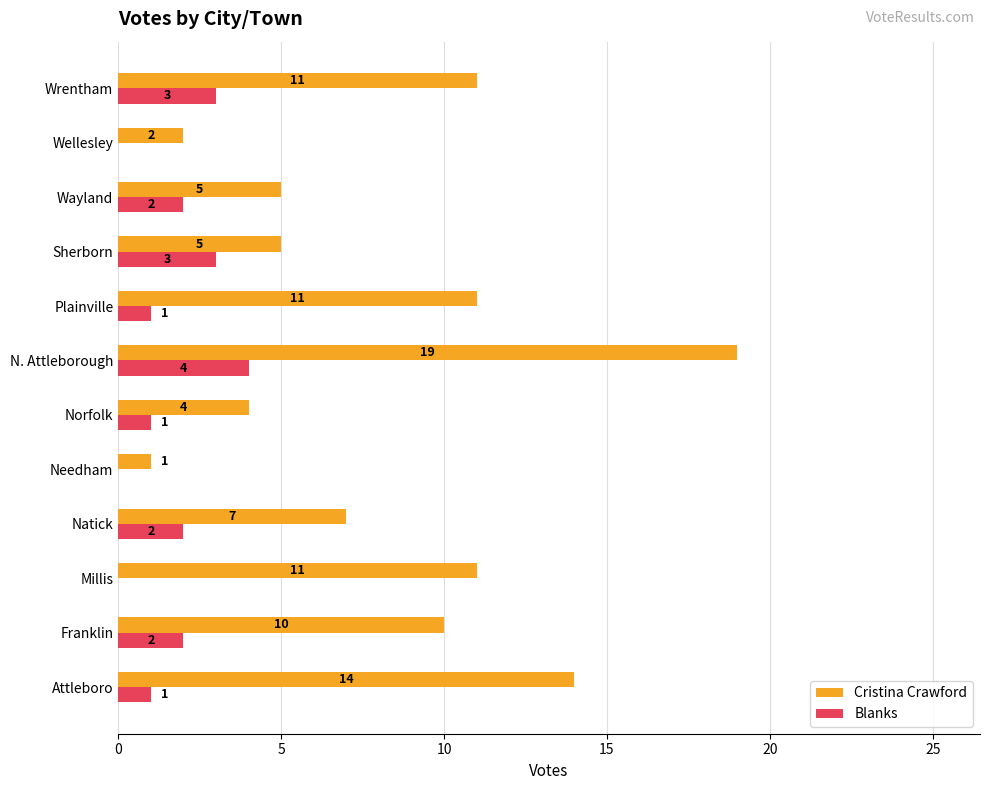

Where is Cristina Crawford nearest to the value 10?

Franklin